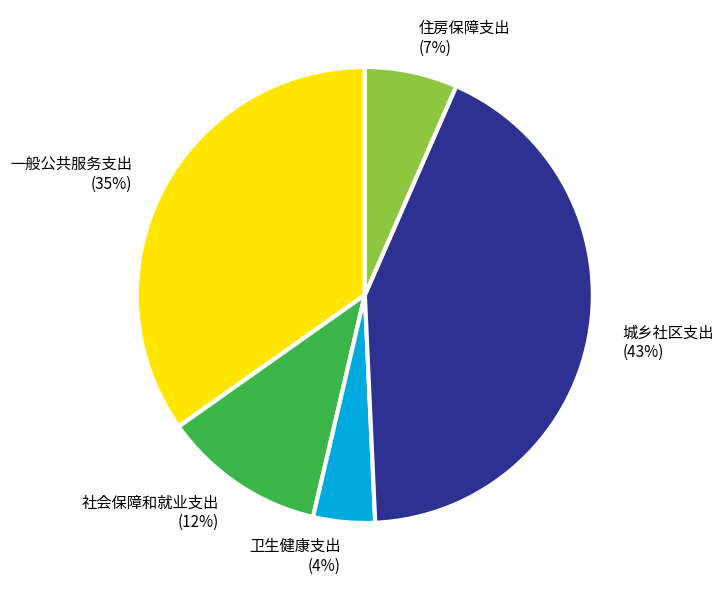

Count the number of slices in the pie.

5